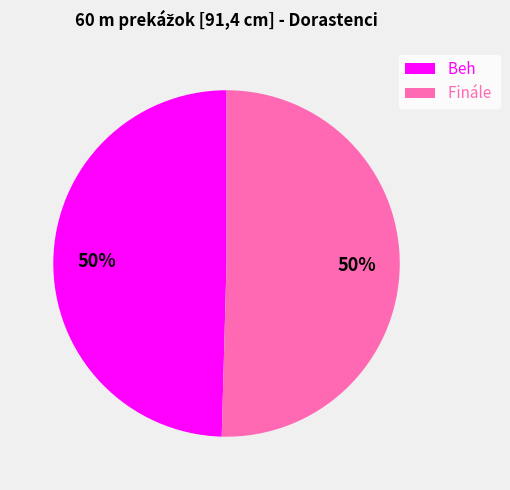

Approximately how many times larger is the value at Beh compared to Finále?

1.0